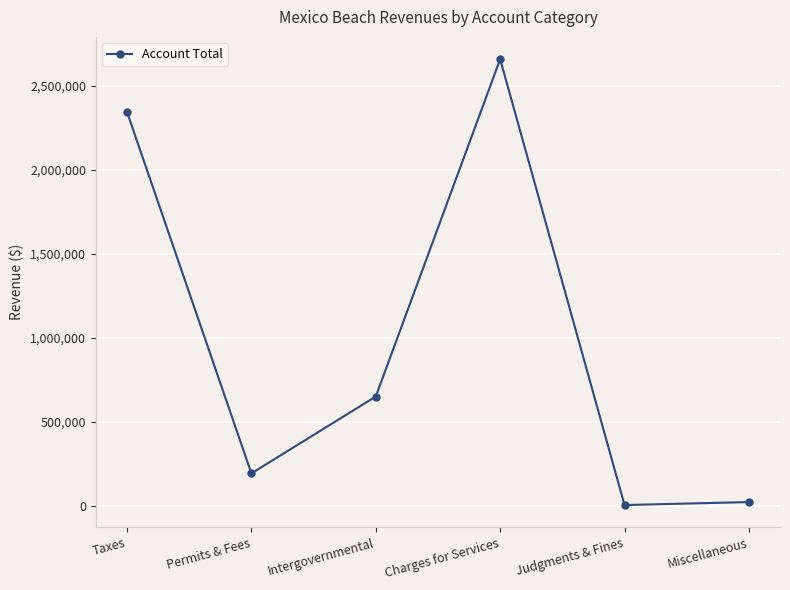

Which category has the highest value across all series?

Charges for Services